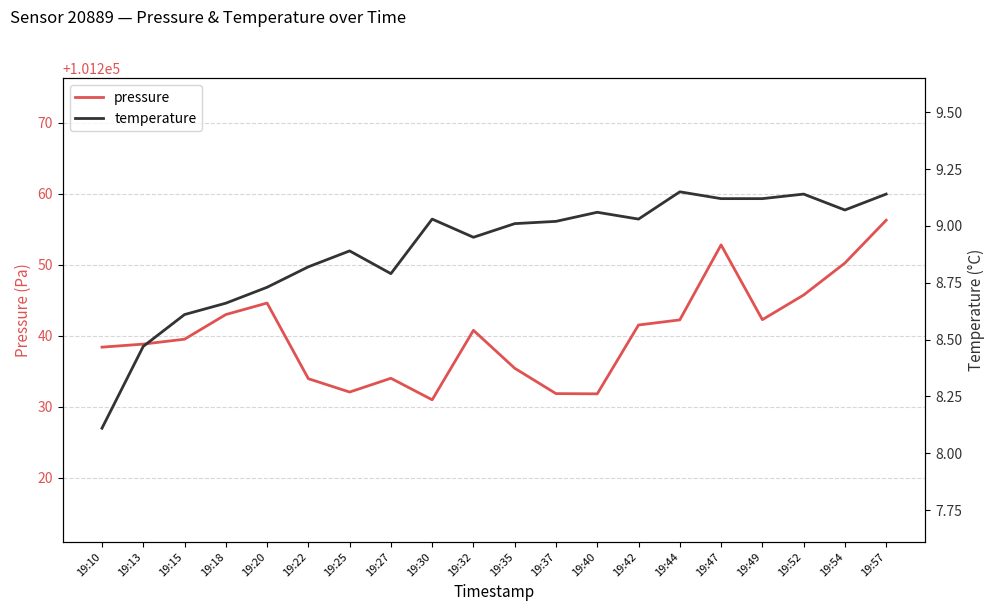

Is this an area chart (filled region under the line)?

No